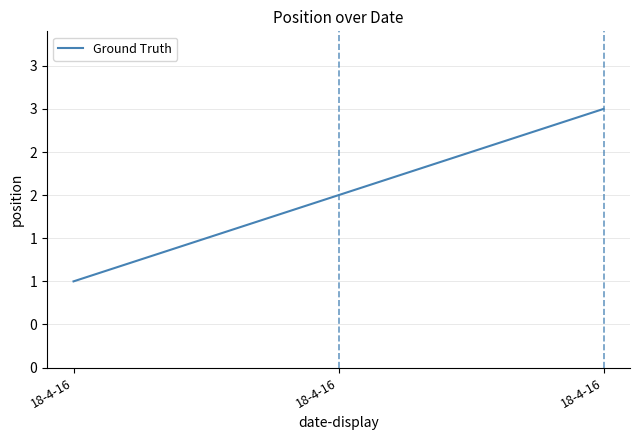

Does the chart have visible grid lines?

Yes